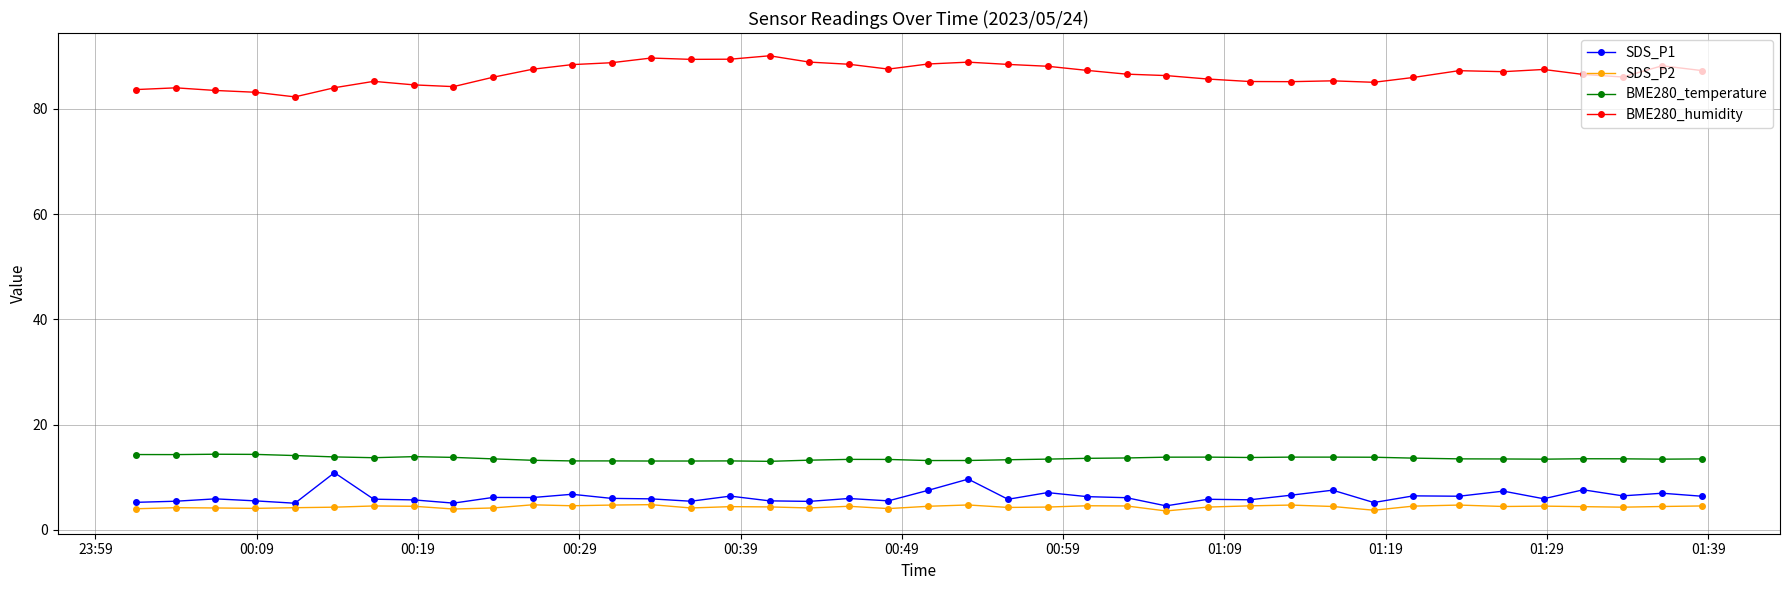

How many lines are shown in the chart?

4